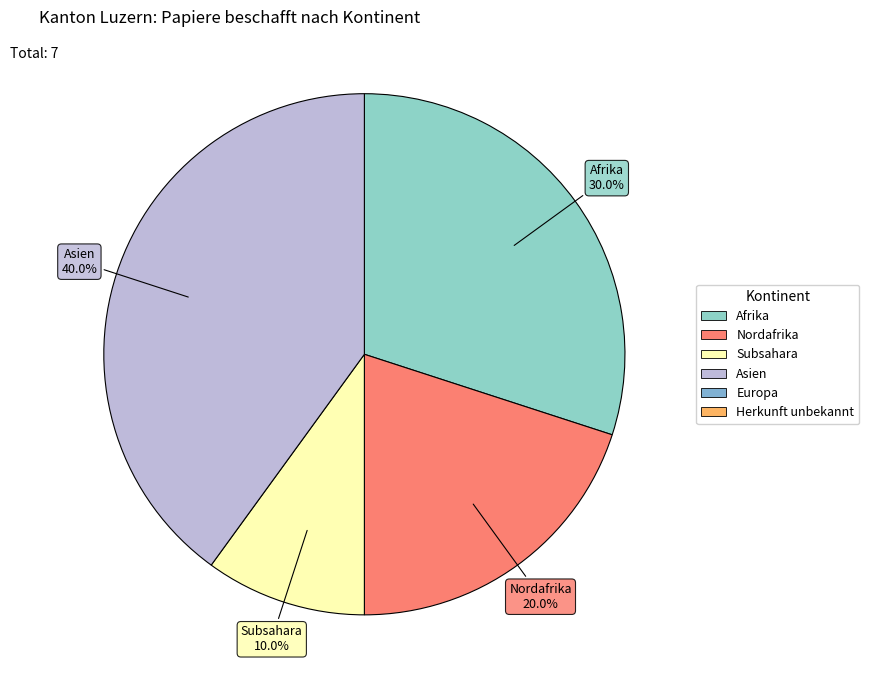

Is there any slice that represents more than half of the pie?

No